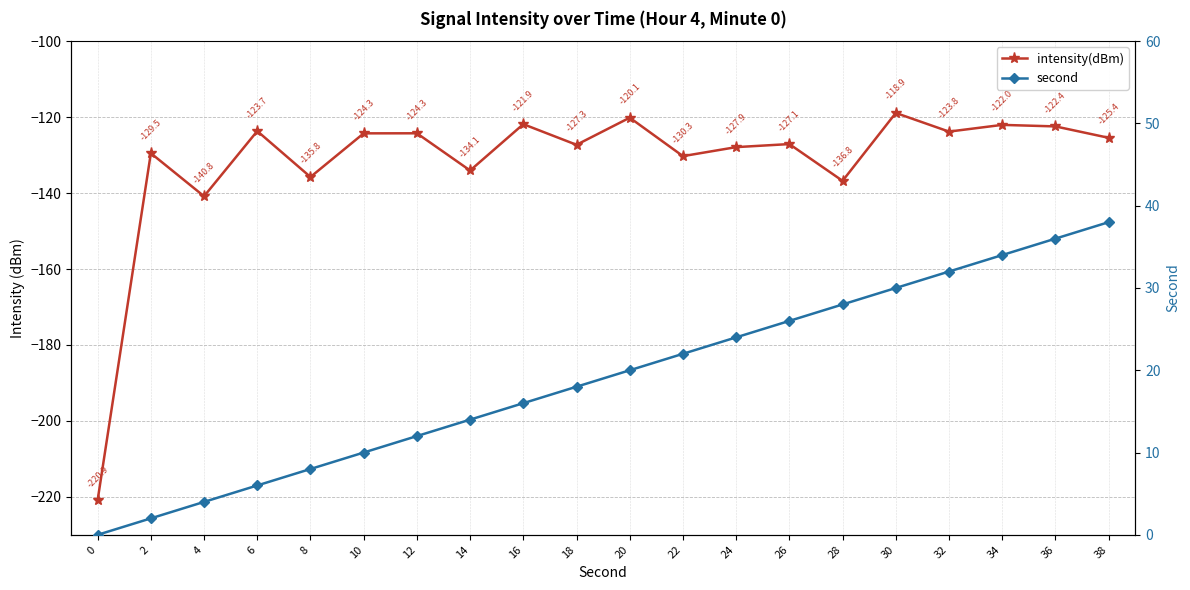

How many lines are shown in the chart?

2